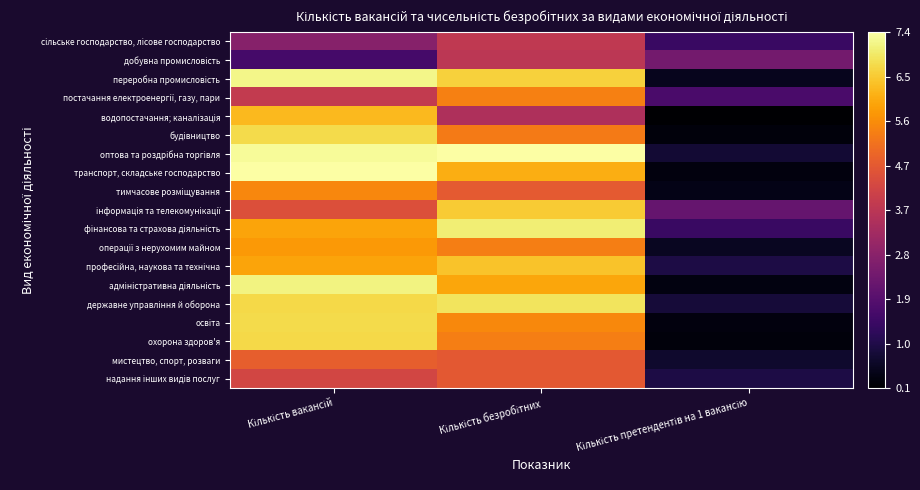

What is the total value across all series at Кількість вакансій?

107.1